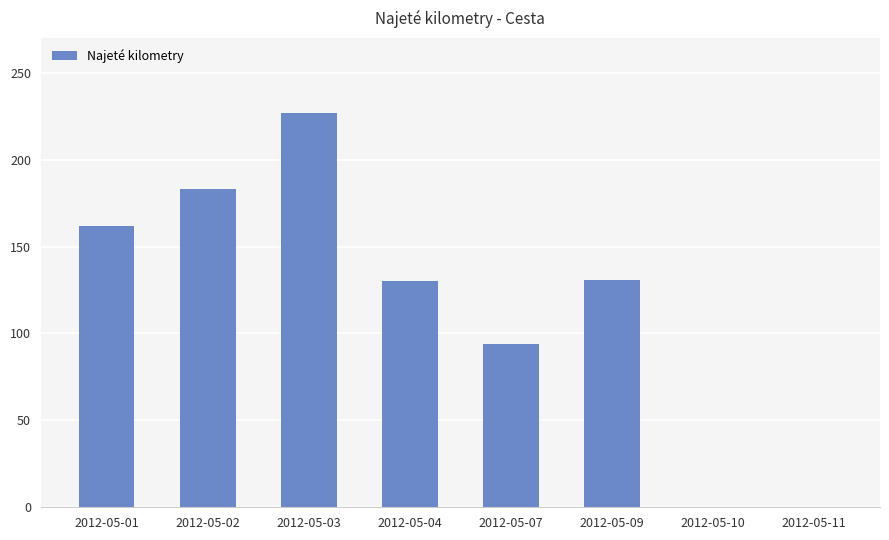

What is the sum of the values at 2012-05-11 and 2012-05-04?

130